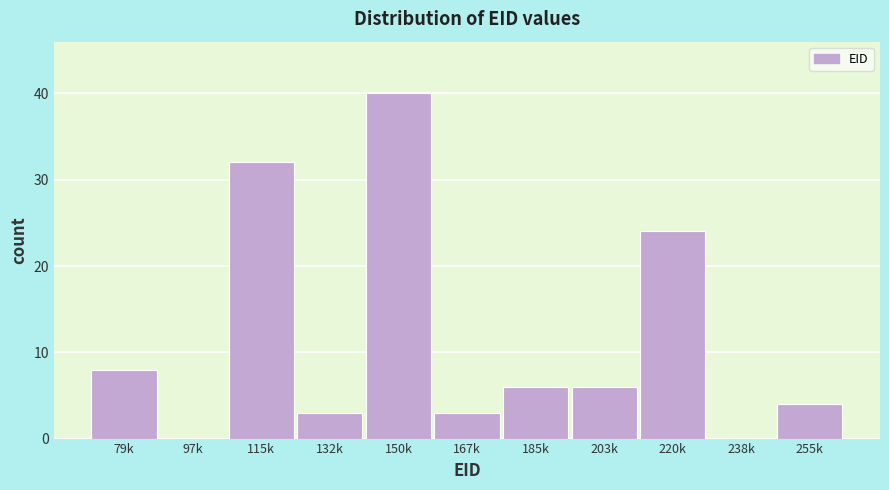

Reading right to left, transcribe all the data shown in this chart.

255k=4	238k=0	220k=24	203k=6	185k=6	167k=3	150k=40	132k=3	115k=32	97k=0	79k=8